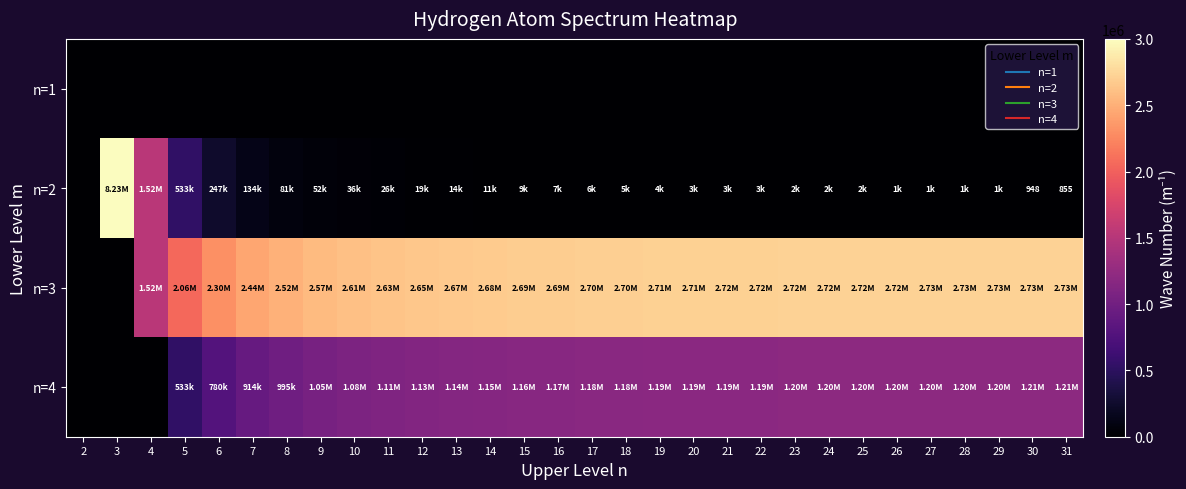

Count the number of data series in this chart.

4